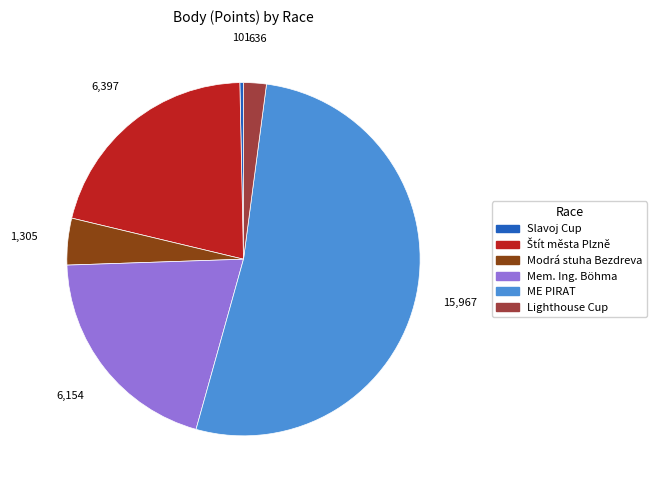

Which slice is the largest?

ME PIRAT